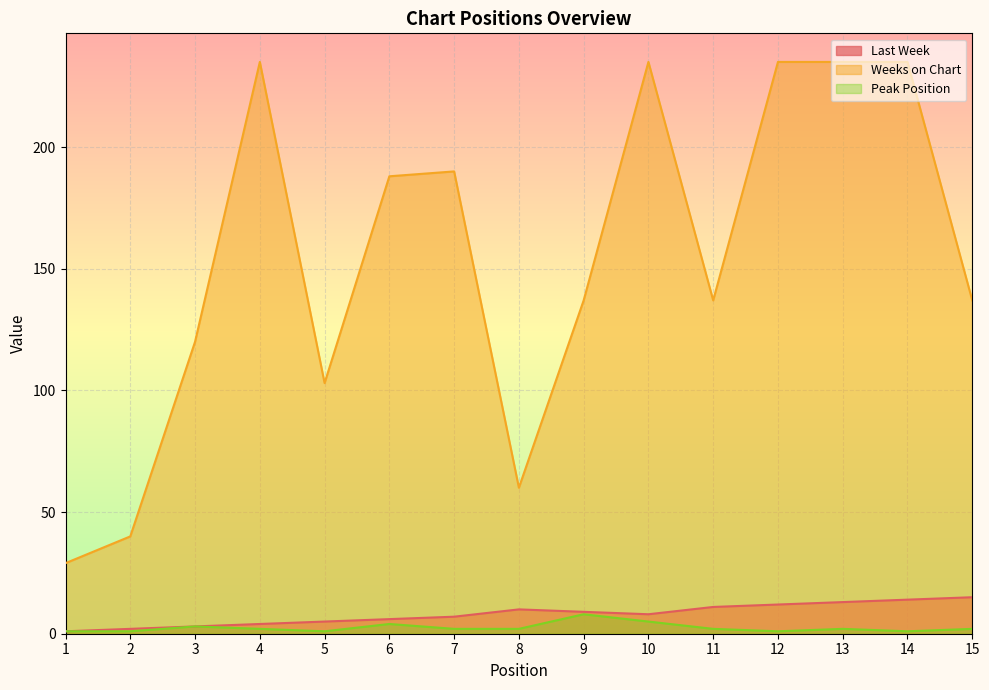

Which category has the highest value across all series?

4